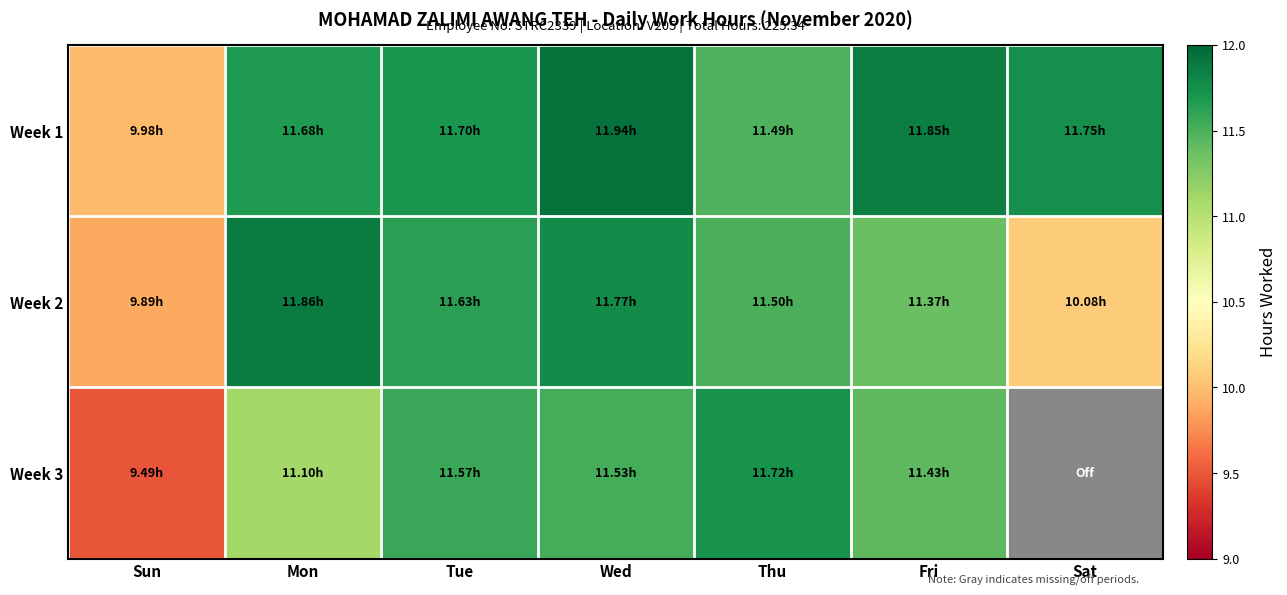

Reading left to right, list all the values displayed in this chart.

Week 1: Sun=10.0	Mon=11.7	Tue=11.7	Wed=11.9	Thu=11.5	Fri=11.8	Sat=11.8
Week 2: Sun=9.9	Mon=11.9	Tue=11.6	Wed=11.8	Thu=11.5	Fri=11.4	Sat=10.1
Week 3: Sun=9.5	Mon=11.1	Tue=11.6	Wed=11.5	Thu=11.7	Fri=11.4	Sat=0.0